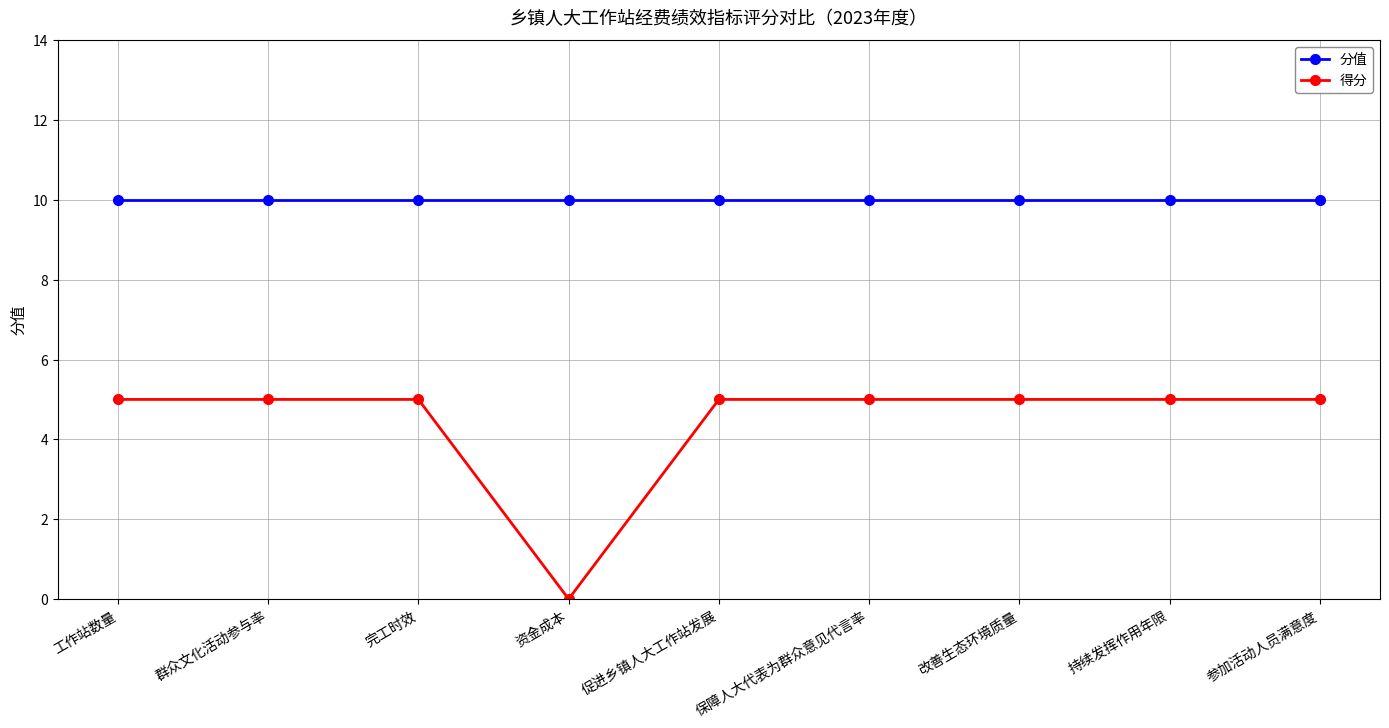

What is the value of the 得分 point at the 7th from the left?

5